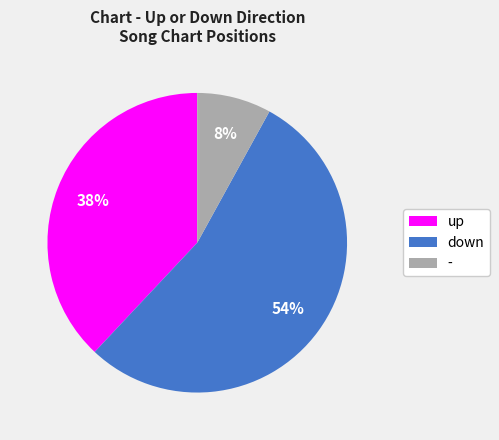

Is there a majority slice in this chart?

Yes